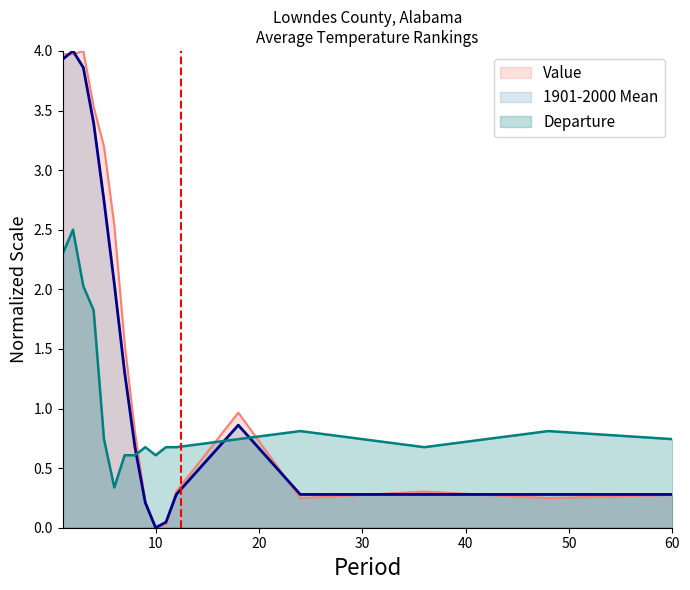

What is the sum of all Value values?

26.2